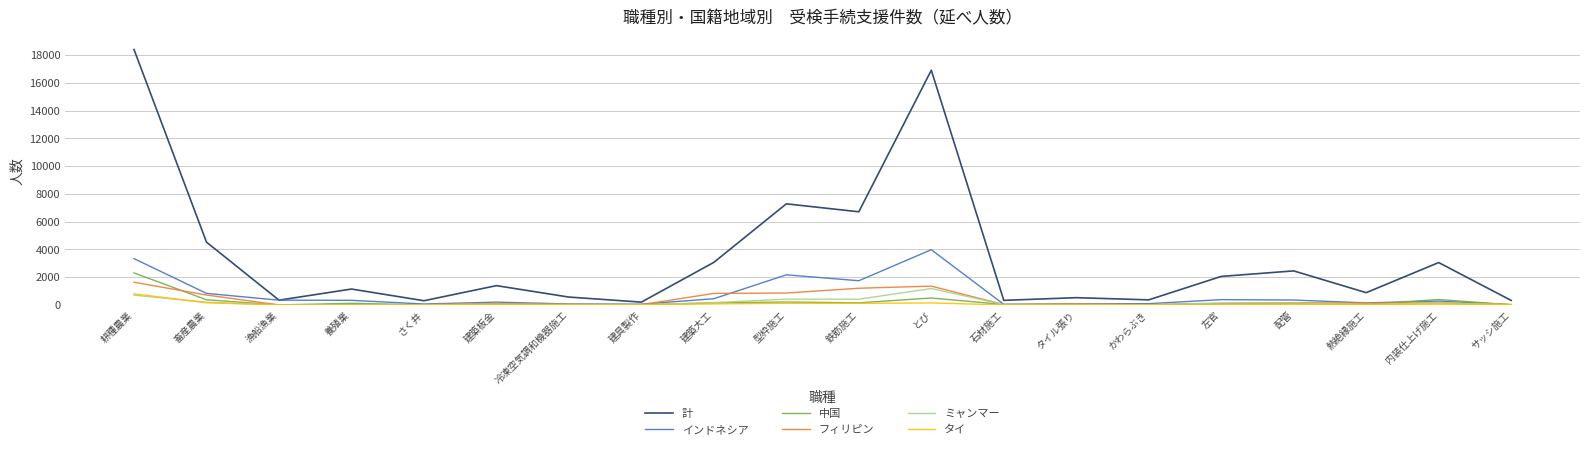

Between 畜産農業 and 石材施工, which series saw the biggest shift?

計